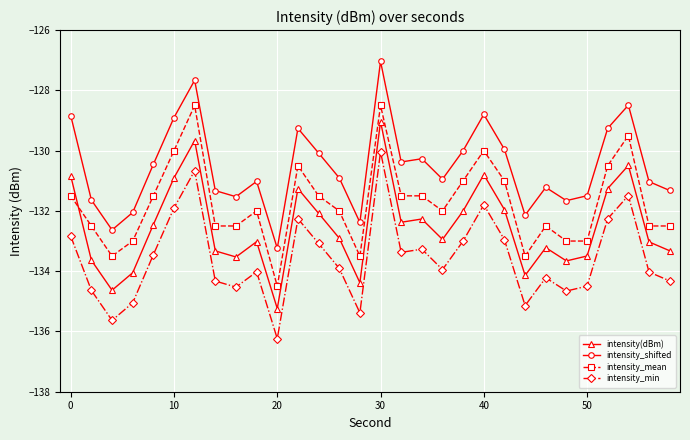

True or false: intensity_min has more than 2 interior local peaks.

True